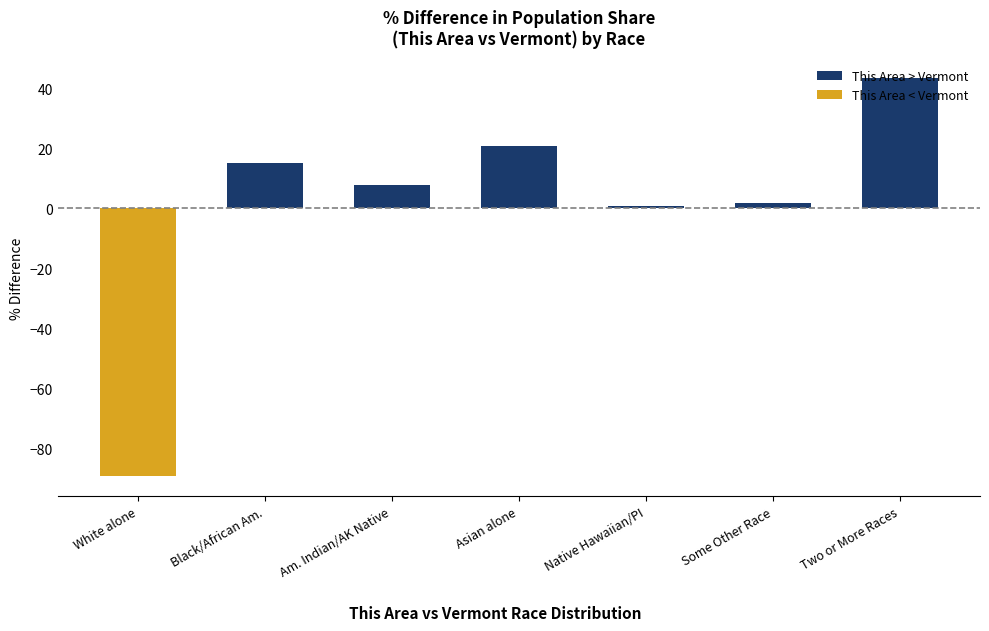

How many values are below zero?

1